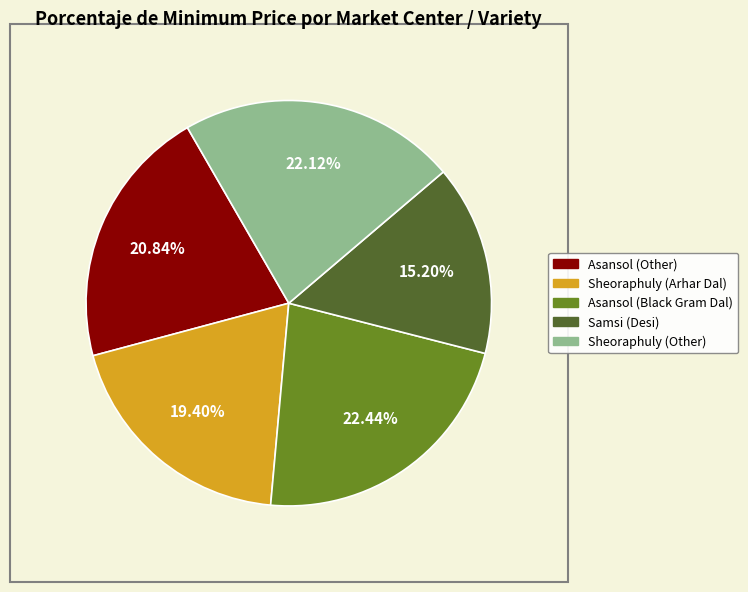

Does any single category account for the majority?

No